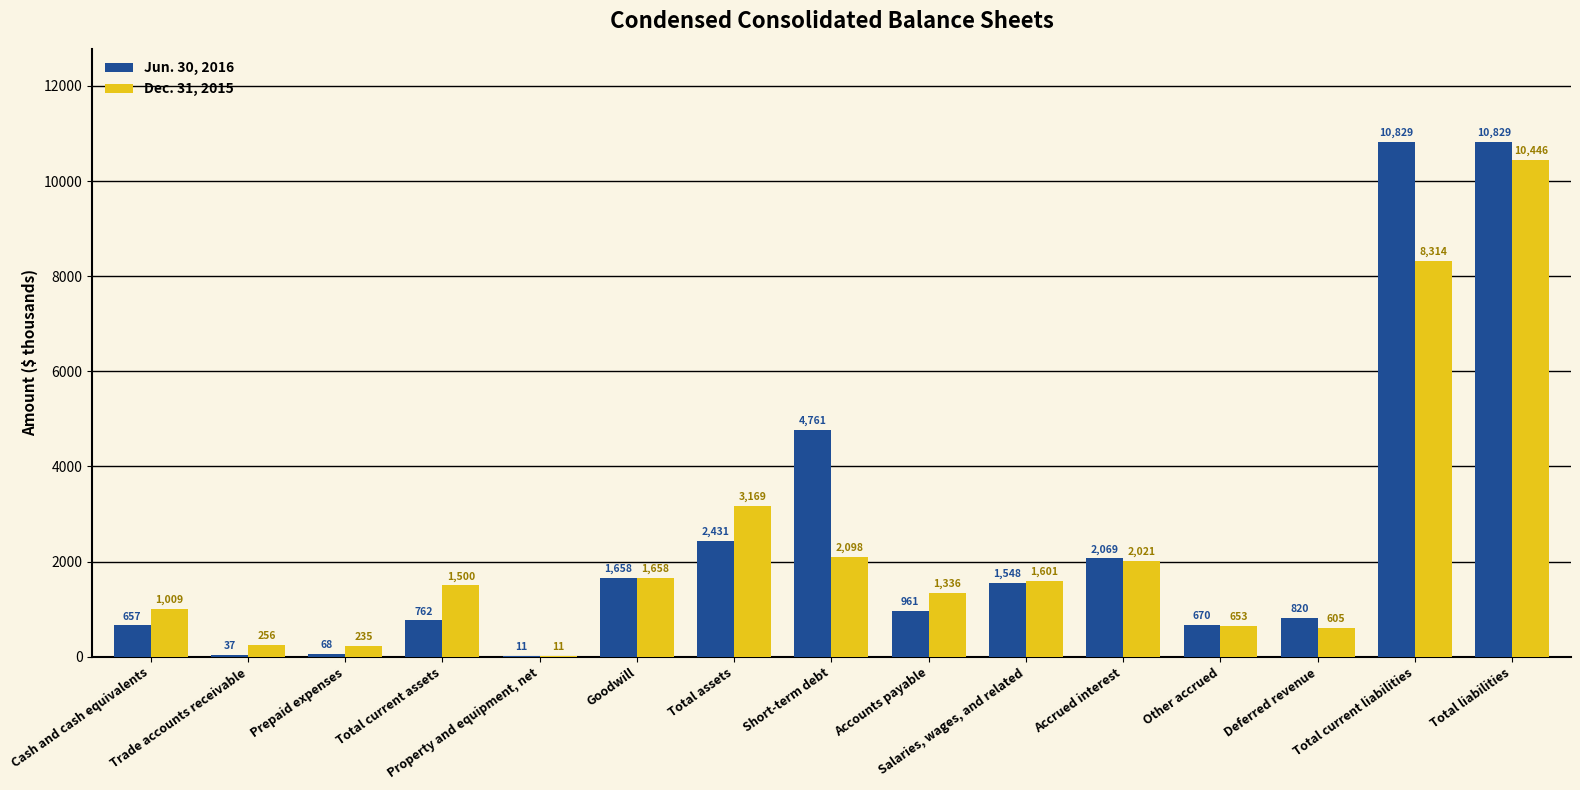

What is the sum of all Jun. 30, 2016 values?

38111